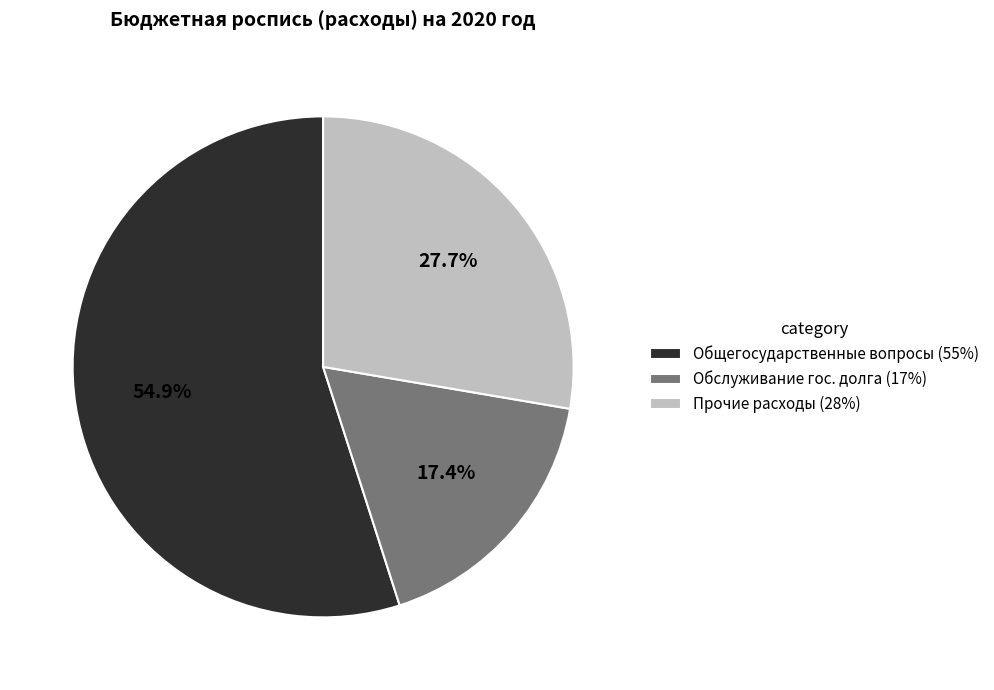

Is there a majority slice in this chart?

Yes